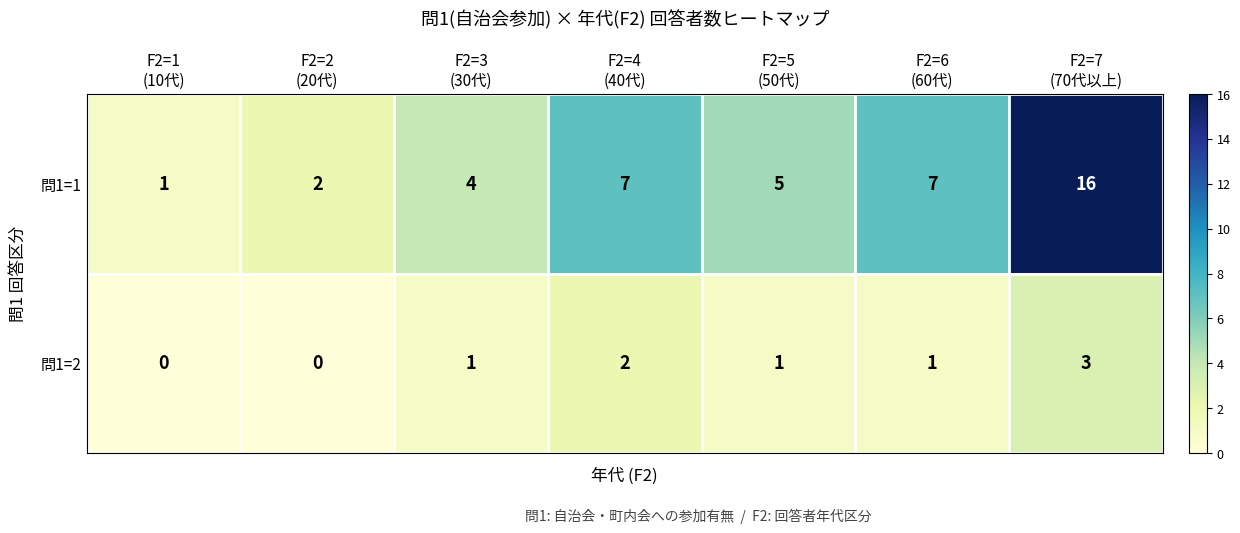

Reading left to right, list all the values displayed in this chart.

問1=1: 1	2	4	7	5	7	16
問1=2: 0	0	1	2	1	1	3